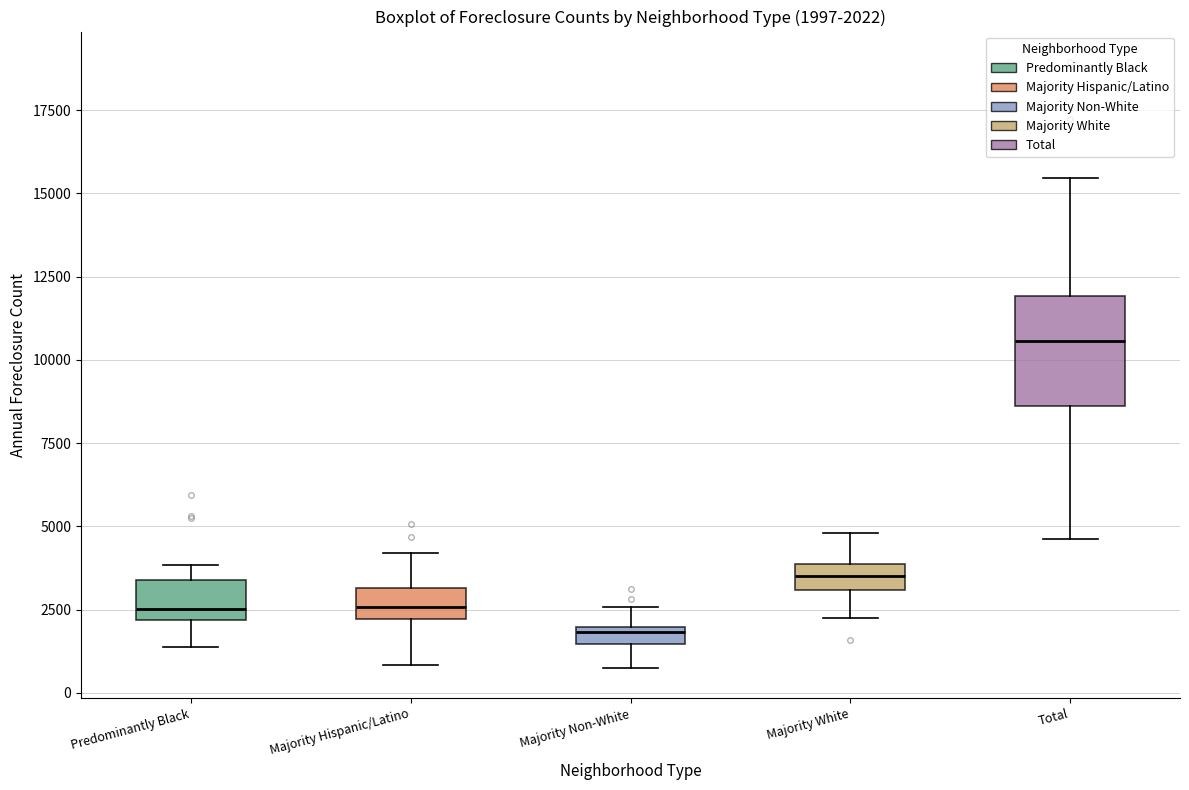

Which box's median line is the lowest?

Majority Non-White